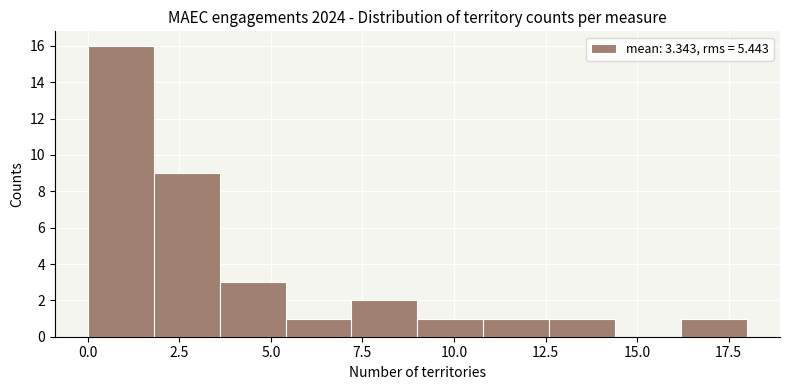

Read against the x-axis, roughly where is the centre of the tallest bar?

1.0